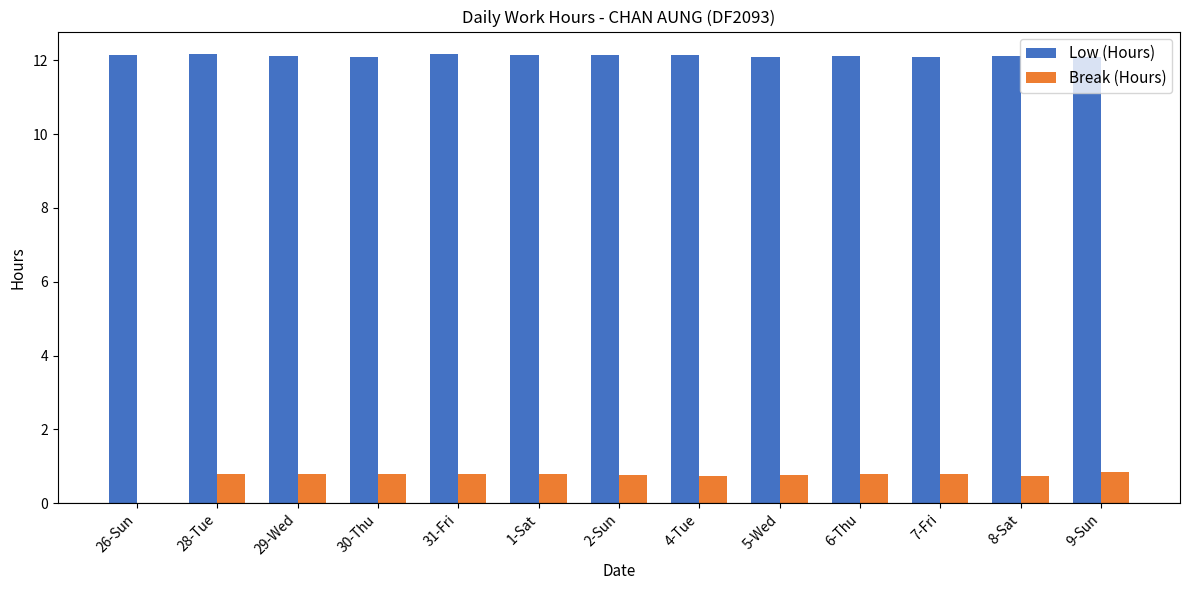

Are the bars horizontal?

No